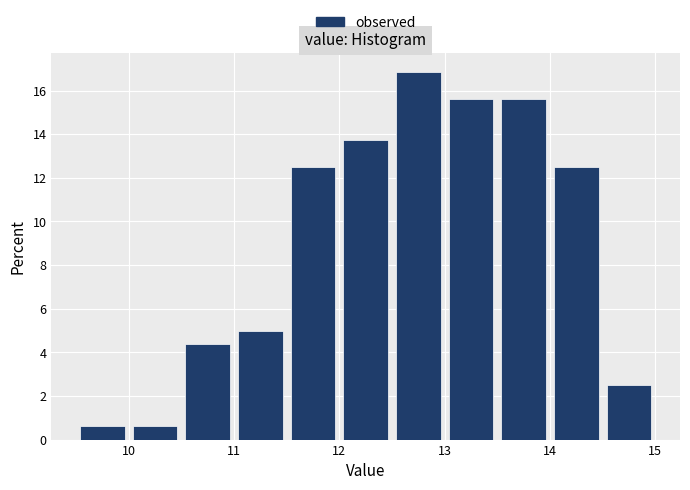

How tall is the bar that spans 11.0 to 11.5 on the x-axis? The values are not printed on the chart, so give them approximately, as read against the axis.

5.0